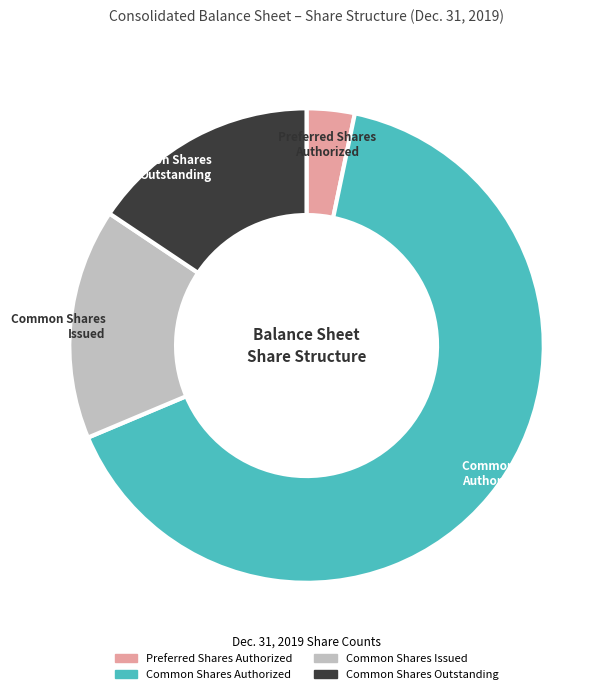

What is the smallest slice in the pie chart?

Preferred Shares Authorized